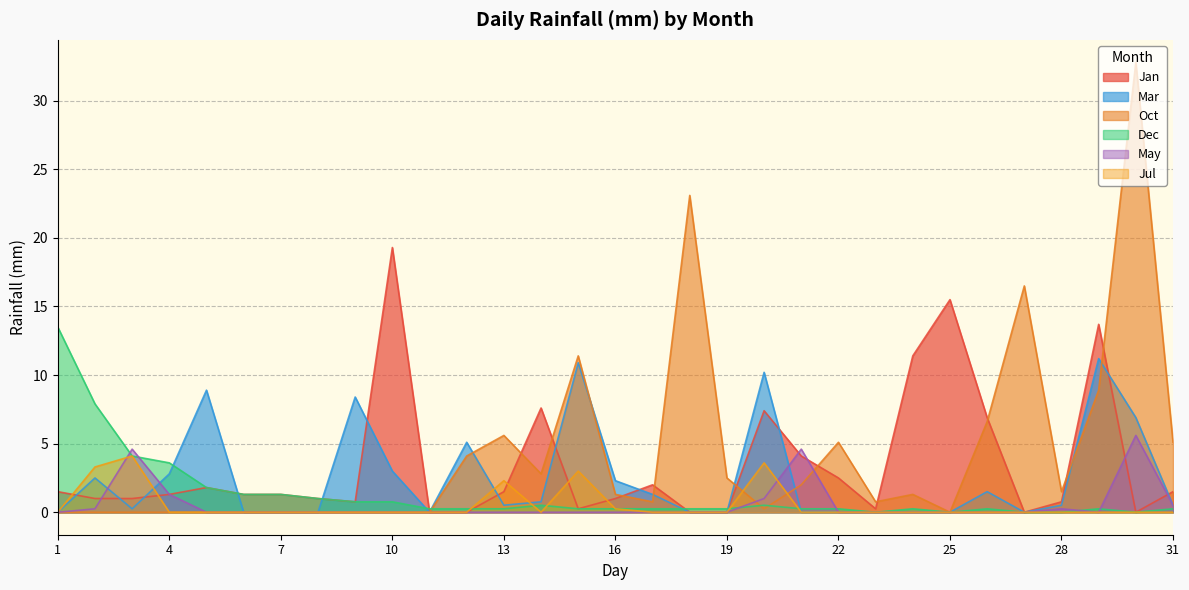

At how many categories does at least one series exceed 9?

10